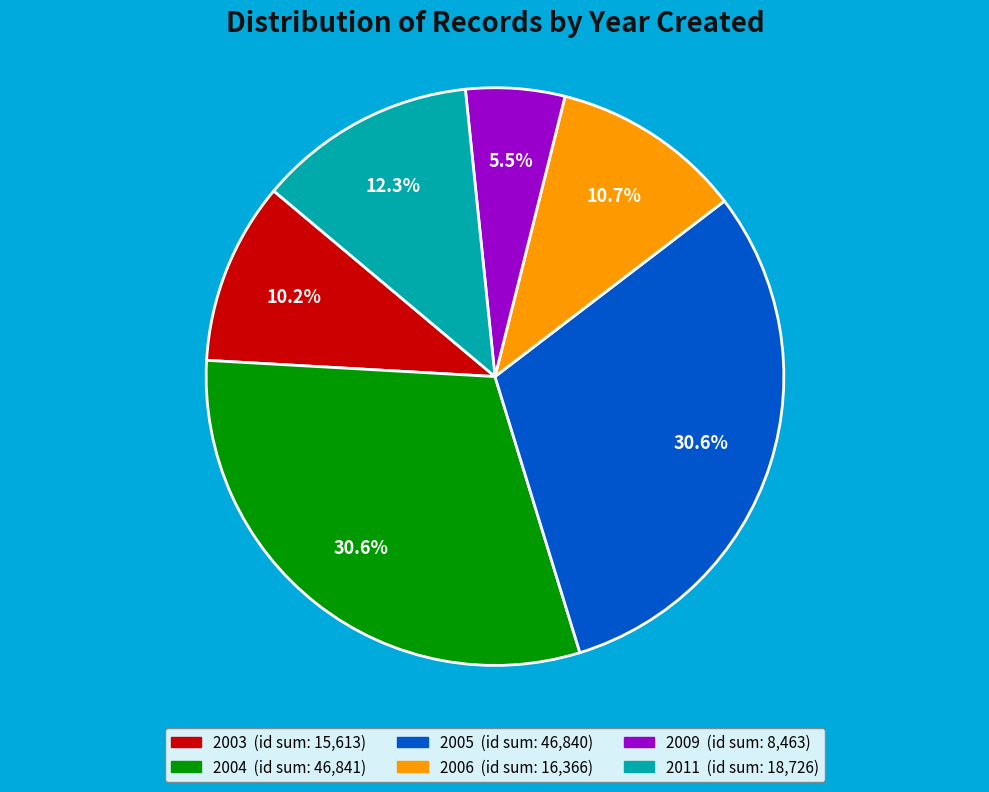

Is there any slice that represents more than half of the pie?

No